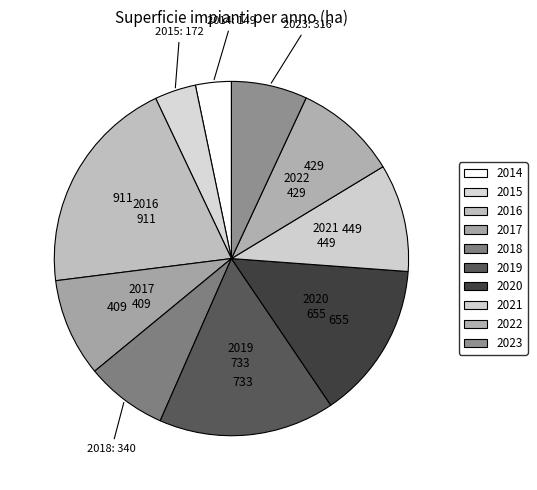

How many segments does this pie chart have?

10